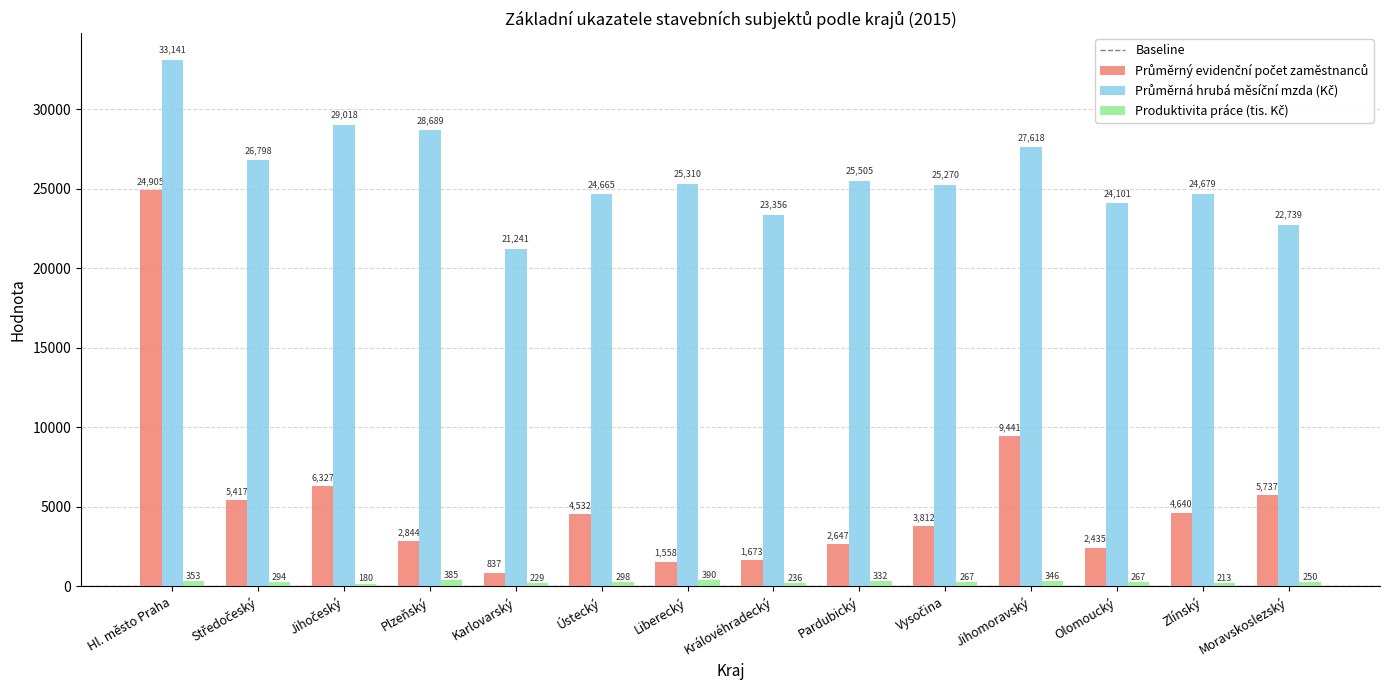

Which category has the highest value across all series?

Hl. město Praha